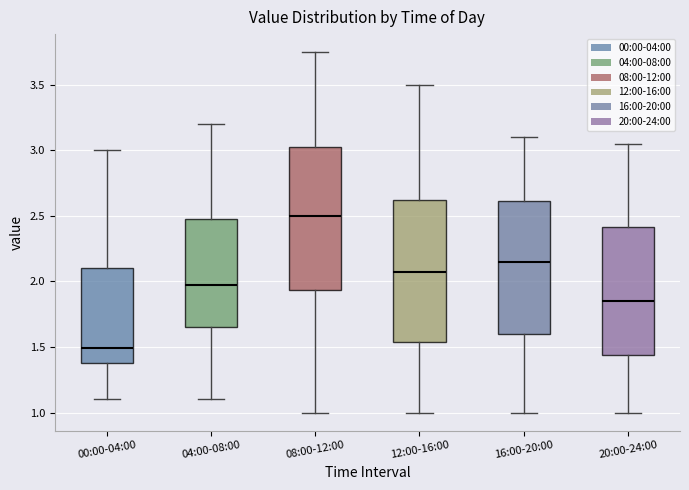

Reading left to right, transcribe this box plot: for each box, give where its median line is, the range the box spans, and where its two whiskers end, as read against the y-axis. The values are not printed on the chart, so give them approximately, as read against the axis.

00:00-04:00: median 1.50, box 1.40 to 2.10, whiskers 1.10 to 3.00
04:00-08:00: median 2.00, box 1.65 to 2.50, whiskers 1.10 to 3.20
08:00-12:00: median 2.50, box 1.95 to 3.05, whiskers 1.00 to 3.75
12:00-16:00: median 2.10, box 1.55 to 2.65, whiskers 1.00 to 3.50
16:00-20:00: median 2.15, box 1.60 to 2.60, whiskers 1.00 to 3.10
20:00-24:00: median 1.85, box 1.45 to 2.40, whiskers 1.00 to 3.05